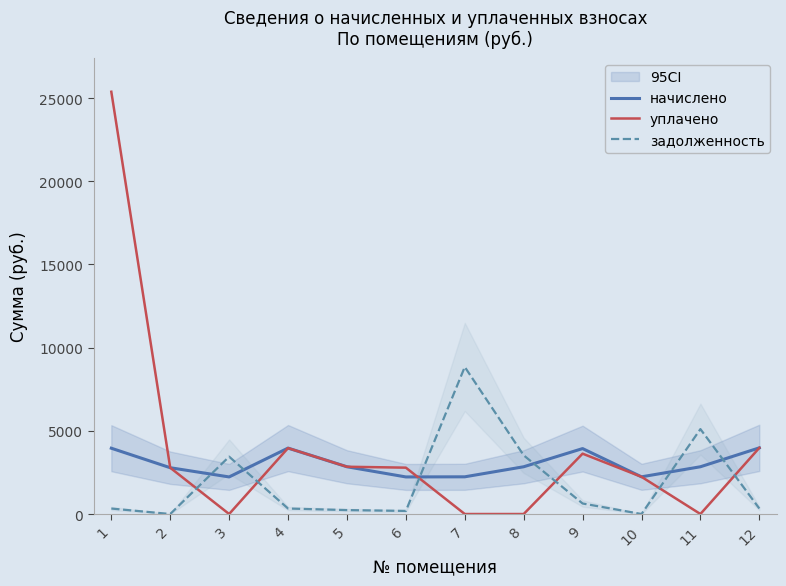

At which category is the sum across all series the highest?

1